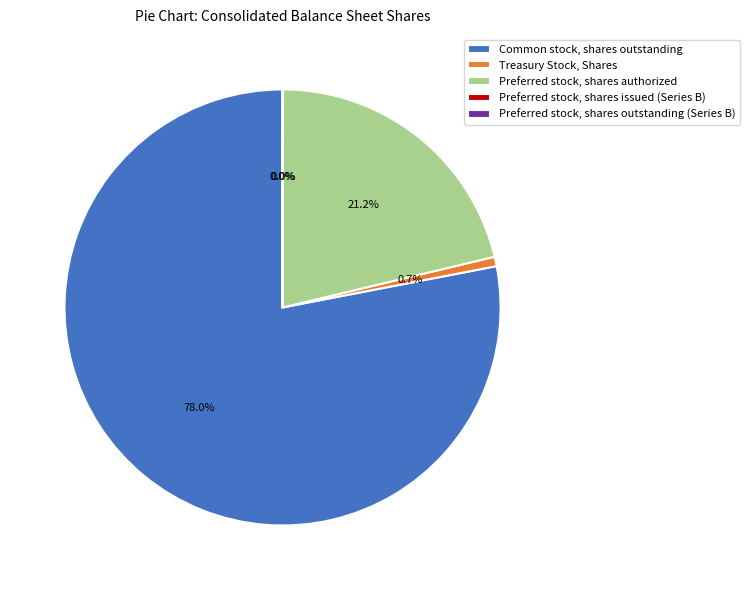

What percentage is the Preferred stock, shares authorized slice, to the nearest percent?

21%